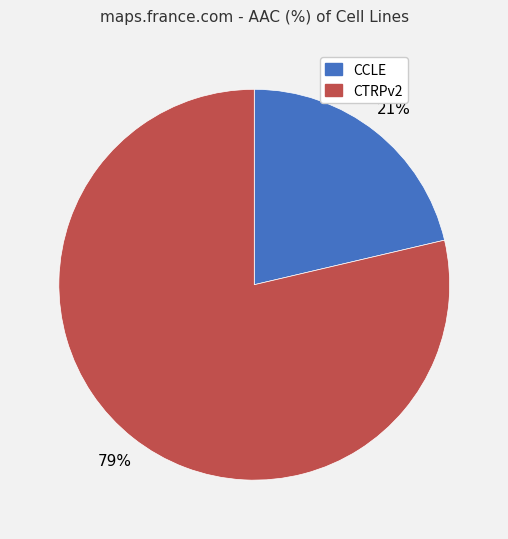

To the nearest percent, what is the combined percentage of CCLE and CTRPv2?

100%